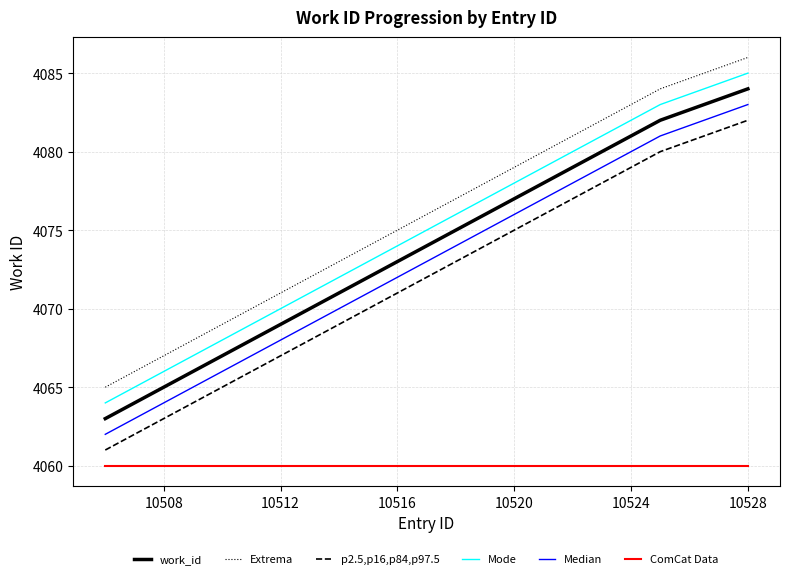

True or false: Mode has more than 2 interior local peaks.

False